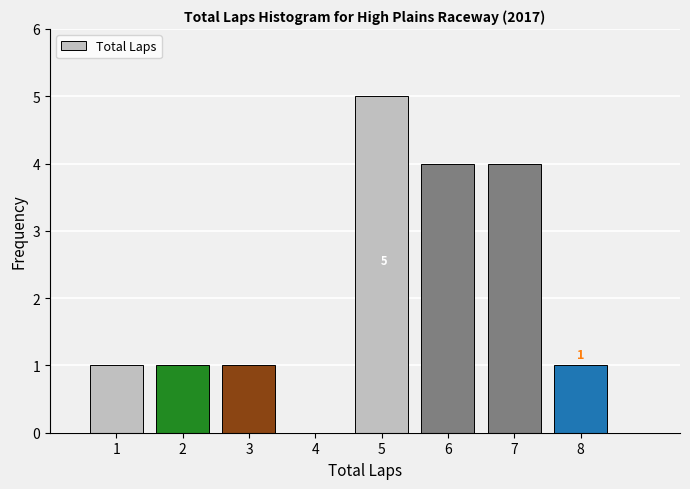

Which range on the x-axis has the tallest bar?

4.5 to 5.5